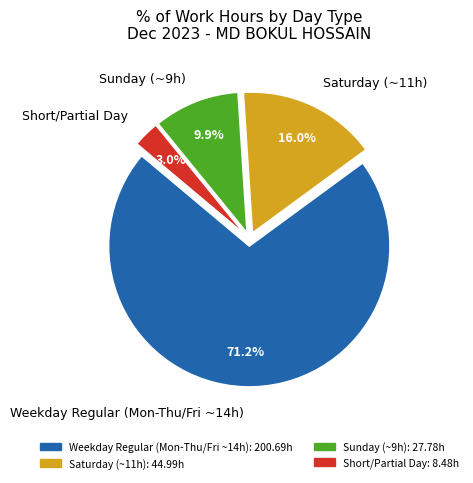

Which has a higher value, Short/Partial Day or Sunday (~9h)?

Sunday (~9h)